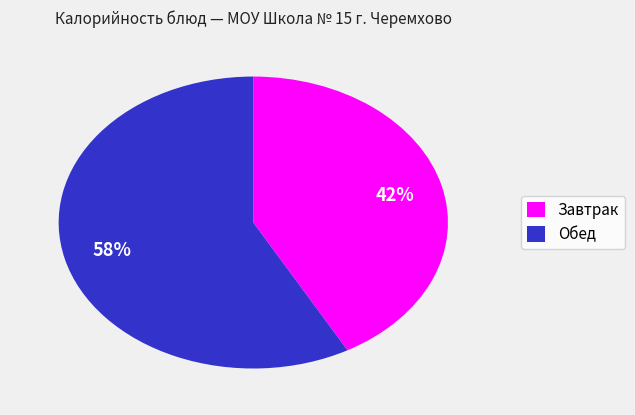

How many slices are in this pie chart?

2